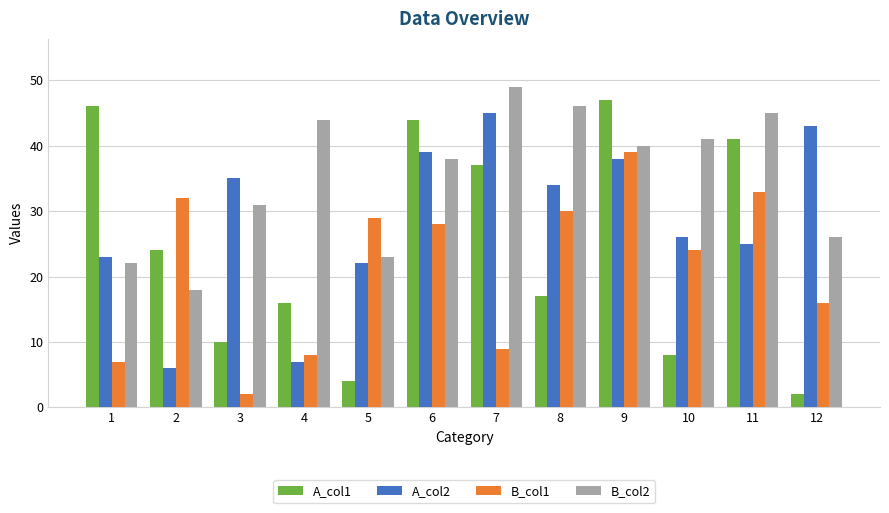

How many series are shown in this chart?

4